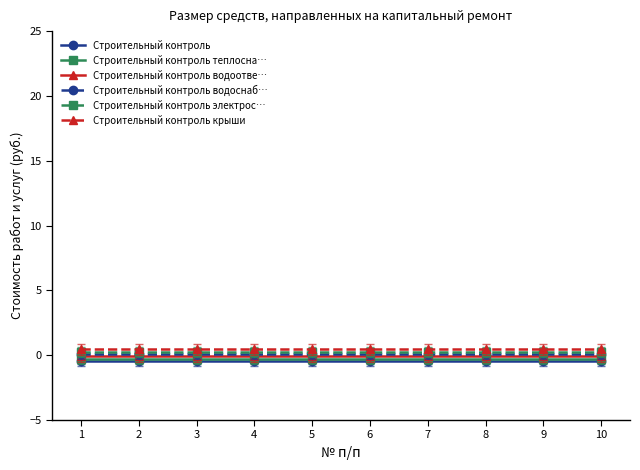

What is the difference between the highest and lowest values at 6?

0.9